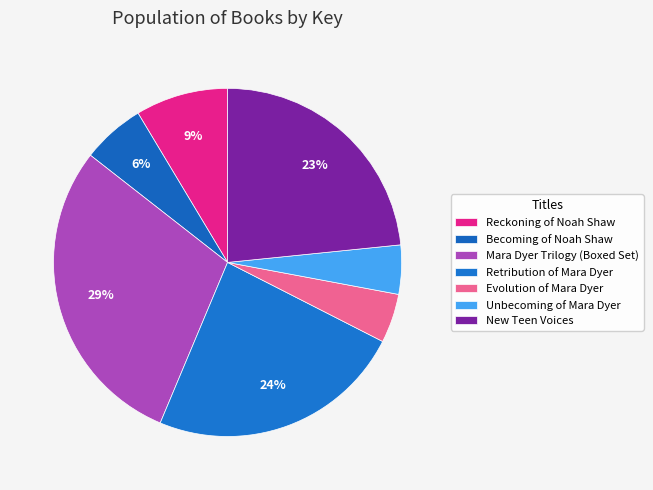

To the nearest percent, what percentage of the pie is Becoming of Noah Shaw?

6%